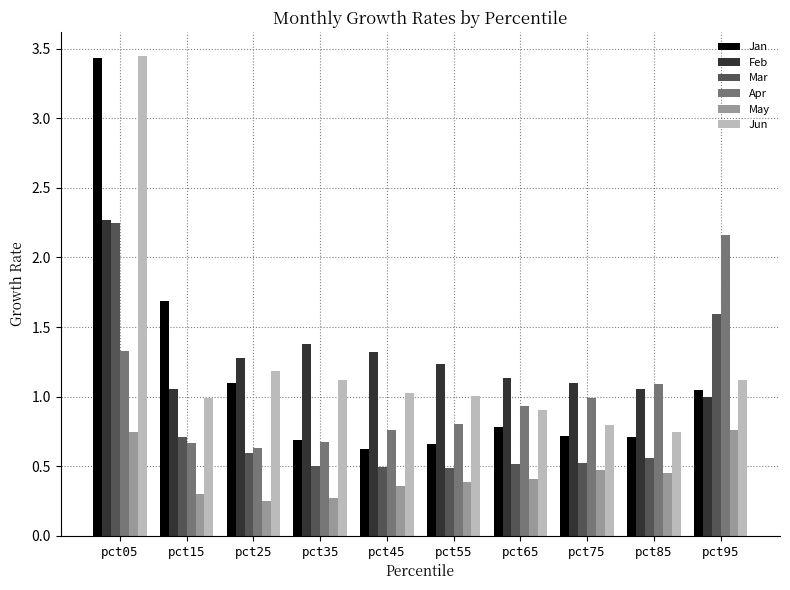

What is the sum of all Feb values?

12.8